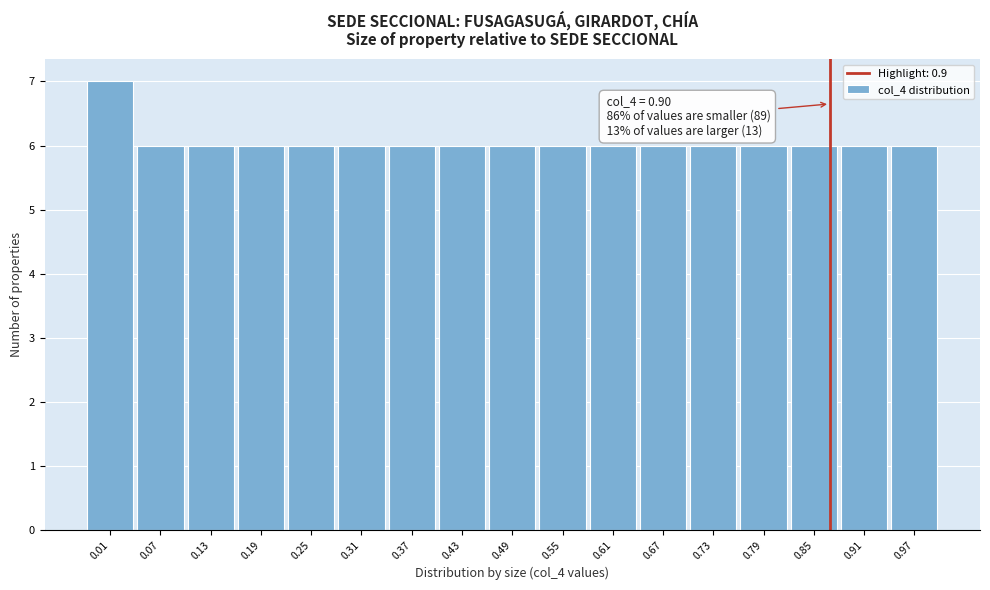

Reading left to right, what are all the values shown in this chart?

0.01=7	0.07=6	0.13=6	0.19=6	0.25=6	0.31=6	0.37=6	0.43=6	0.49=6	0.55=6	0.61=6	0.67=6	0.73=6	0.79=6	0.85=6	0.91=6	0.97=6